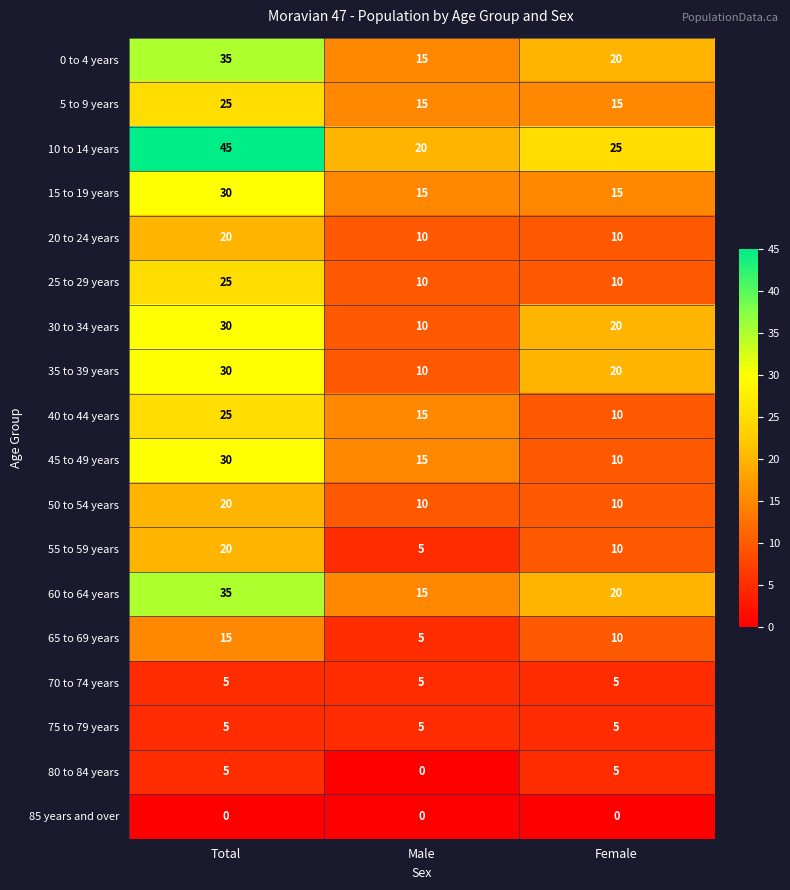

What is the average value of the 80 to 84 years series?

3